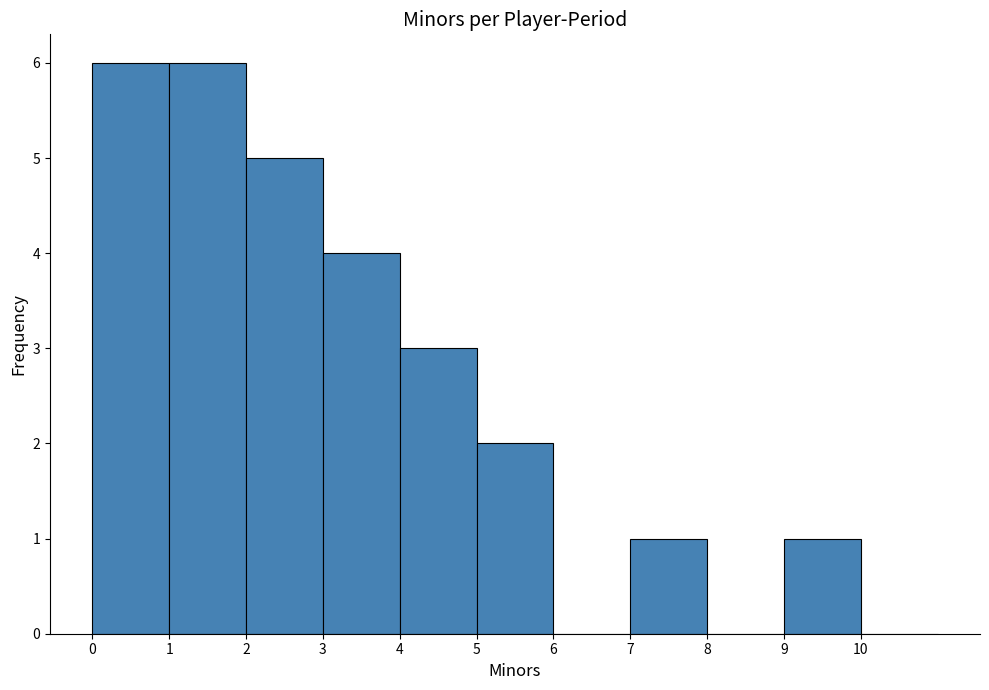

Reading left to right, transcribe this chart: for each bar, give the range it covers on the x-axis and its height. The values are not printed on the chart, so give them approximately, as read against the axis.

0 to 1: 6
1 to 2: 6
2 to 3: 5
3 to 4: 4
4 to 5: 3
5 to 6: 2
6 to 7: 0
7 to 8: 1
8 to 9: 0
9 to 10: 1
10 to 11: 0